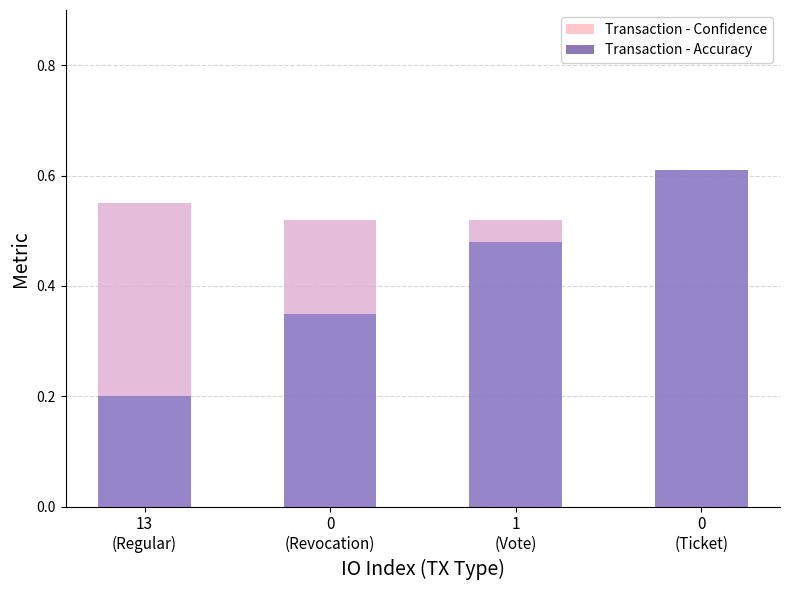

What is the average value of the Transaction - Accuracy series?

0.4